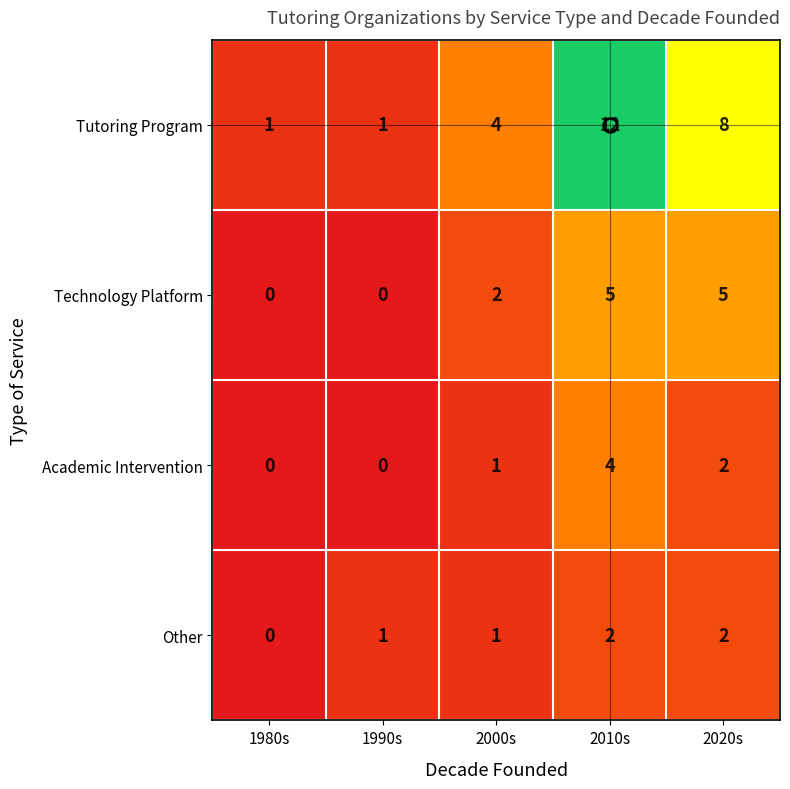

What is the difference between the Technology Platform values at 2020s and 1990s?

5